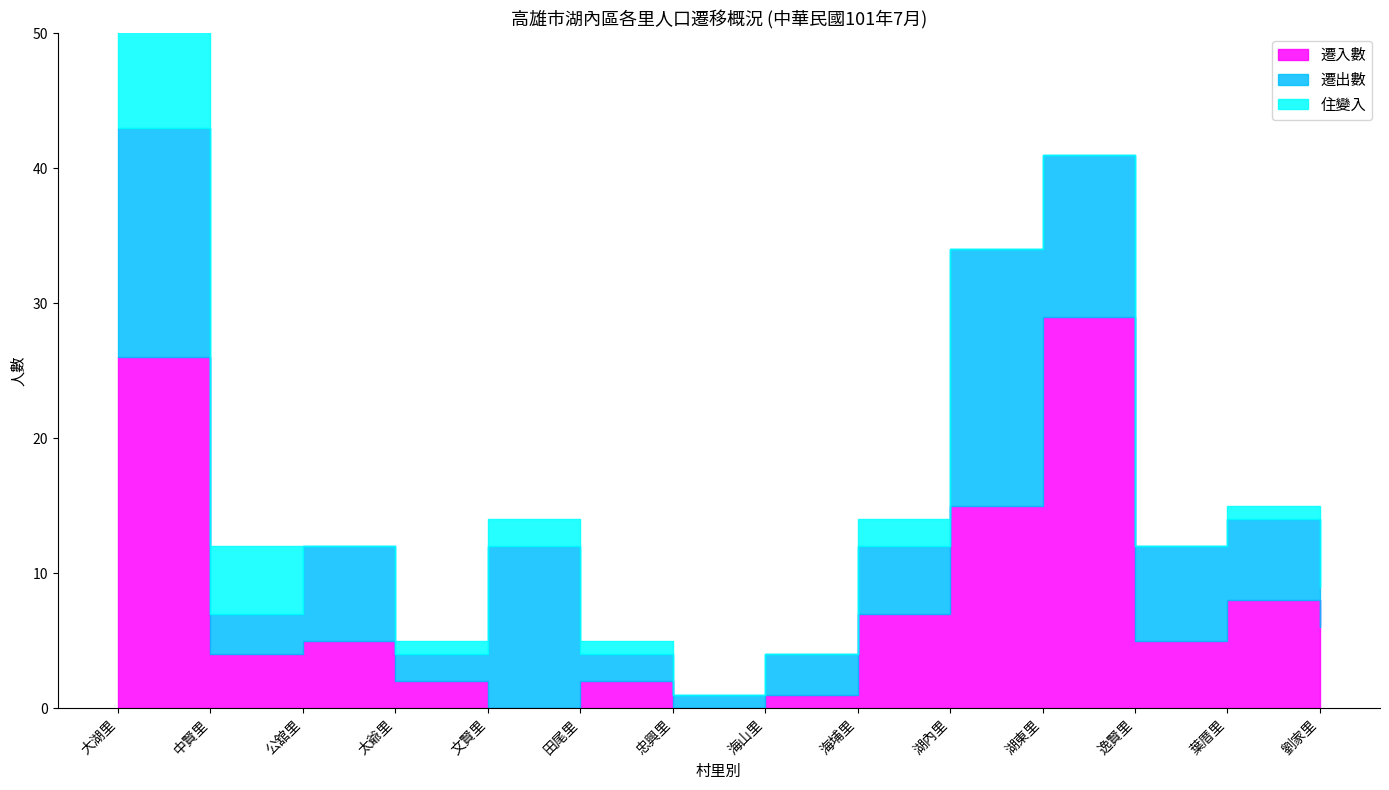

What are all the series names shown in the legend?

遷入數, 遷出數, 住變入